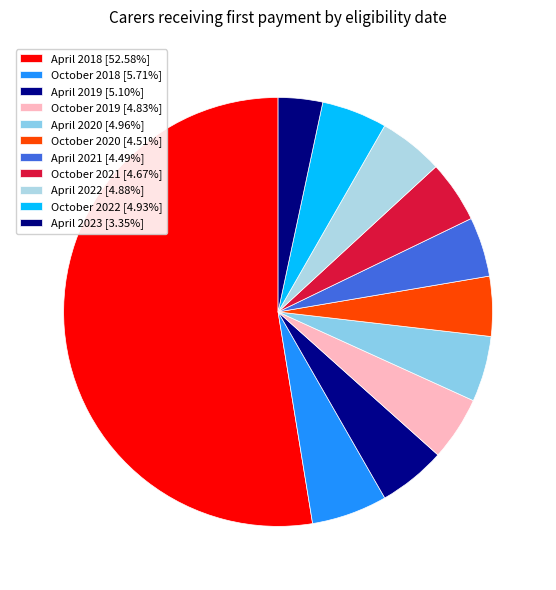

To the nearest percent, what portion does October 2021 represent?

5%